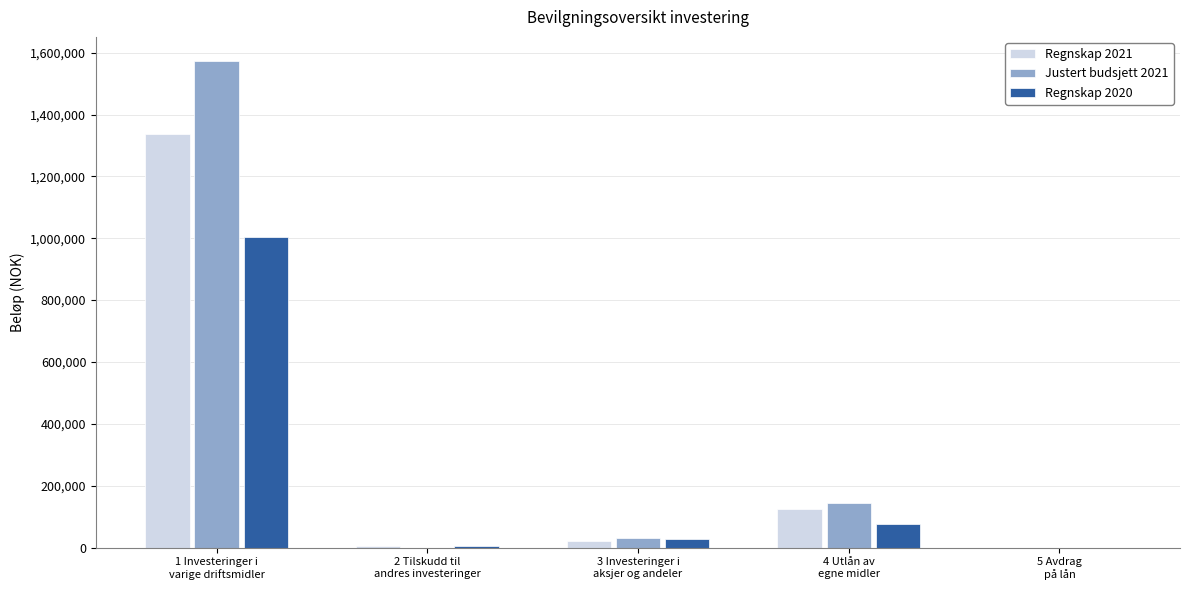

What is the maximum value shown in the chart?

1572460